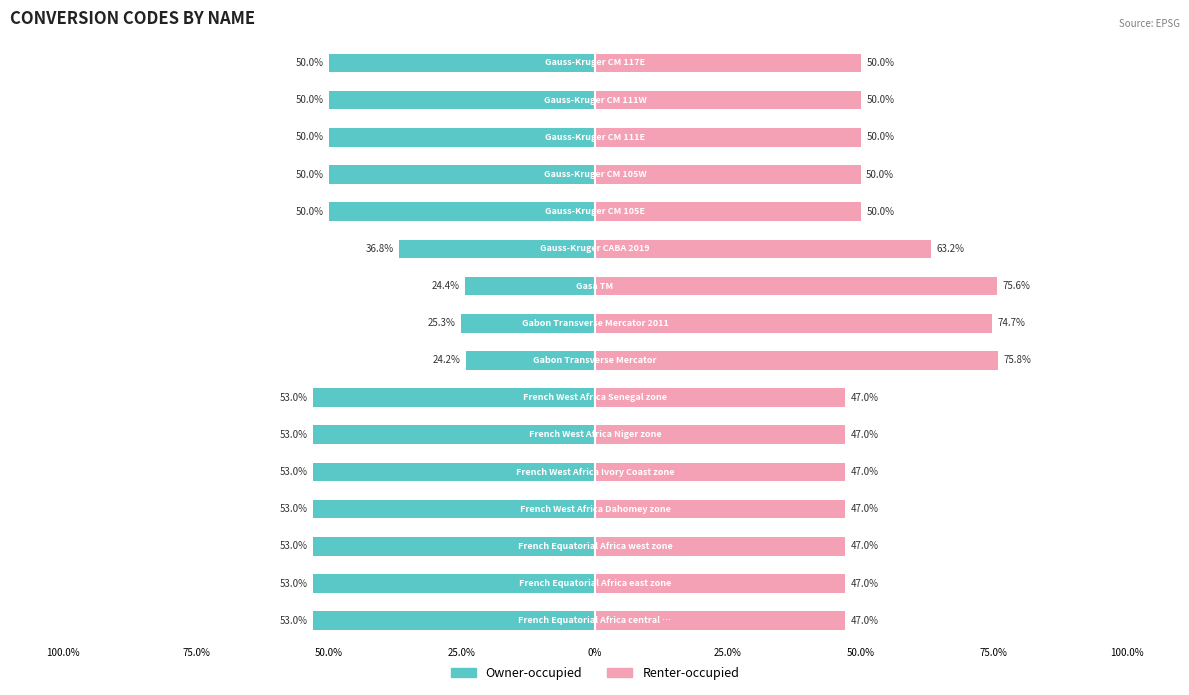

The Owner-occupied series shows -53.0 at 25.0%. True or false?

True